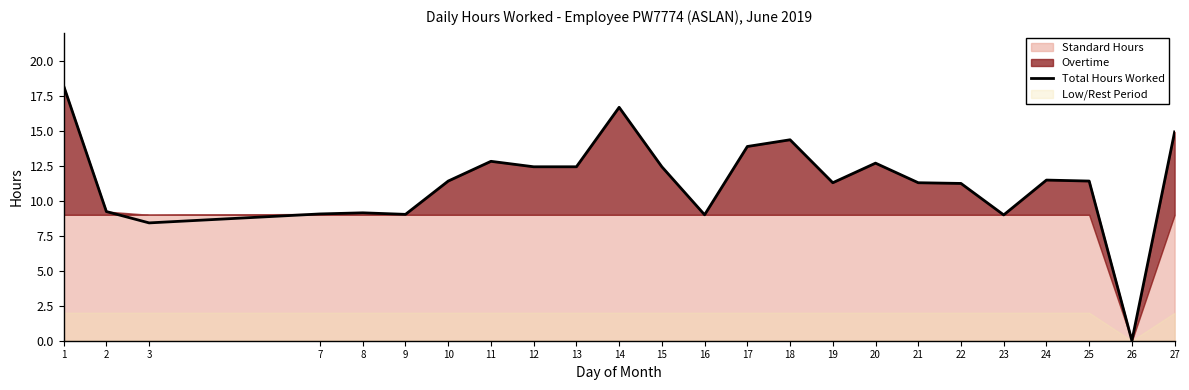

Is it true that the value at 27 is 14.9?

True